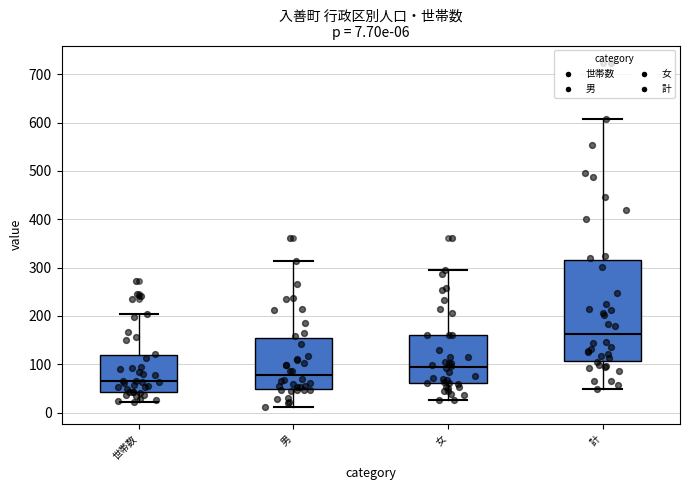

Which box is the tallest, from its lower edge to its upper edge?

計